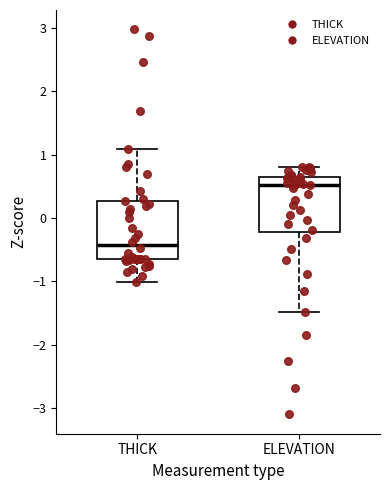

Reading left to right, read every box against the y-axis: the position of its median line, the range the box covers, and the ends of its whiskers. The values are not printed on the chart, so give them approximately, as read against the axis.

THICK: median -0.4, box -0.6 to 0.3, whiskers -1.0 to 1.1
ELEVATION: median 0.5, box -0.2 to 0.6, whiskers -1.5 to 0.8